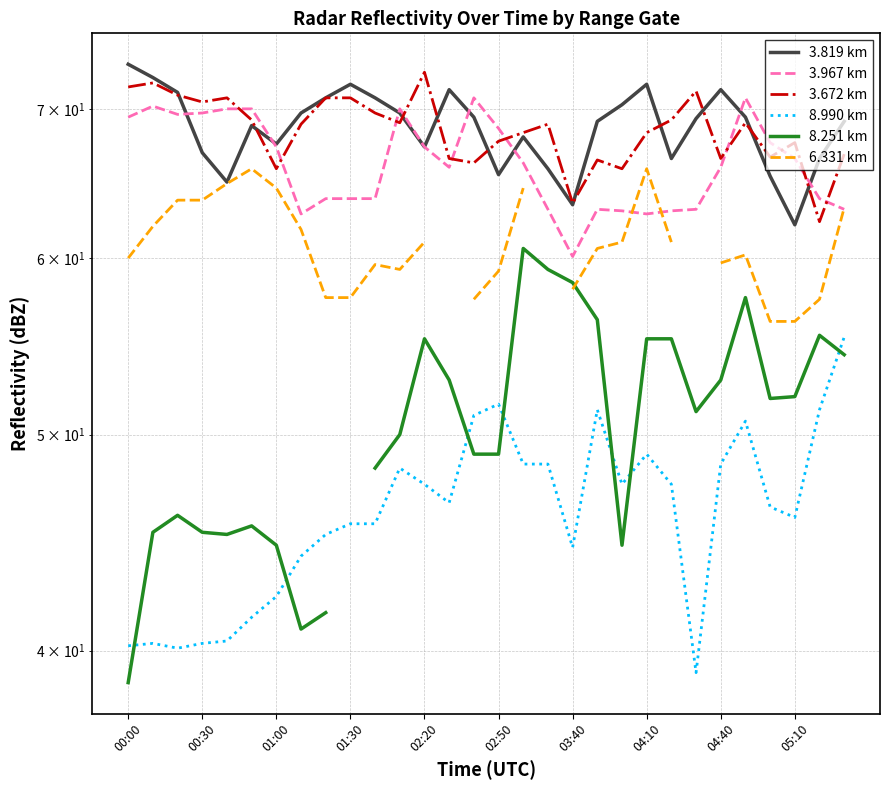

What is the difference between the highest and lowest values at 00:00?

34.6